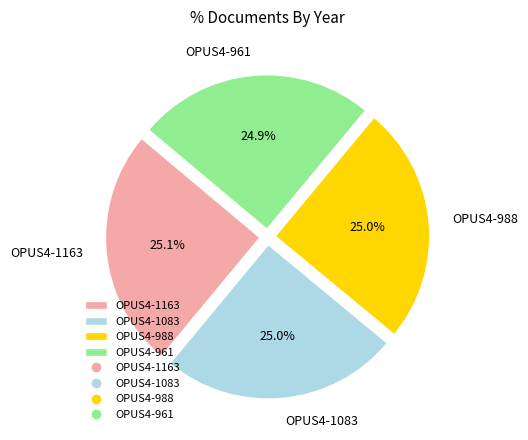

Does any single category account for the majority?

No